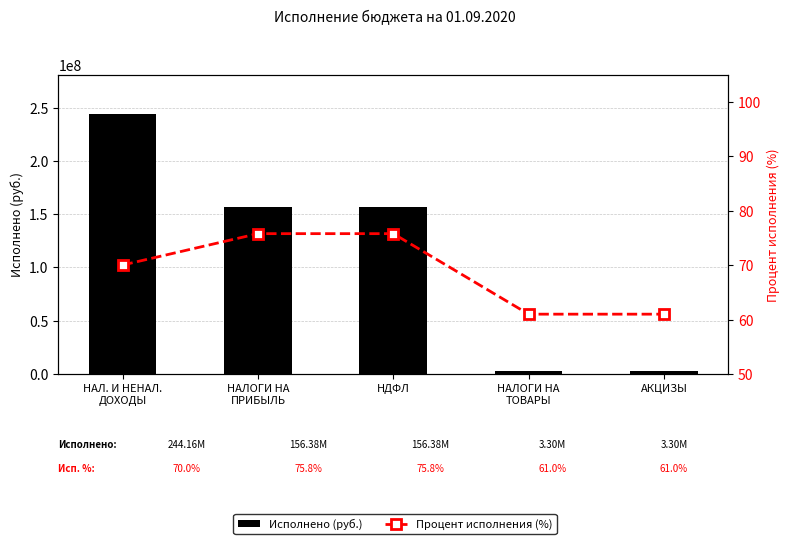

What are all the series names shown in the legend?

Исполнено (руб.), Процент исполнения (%)